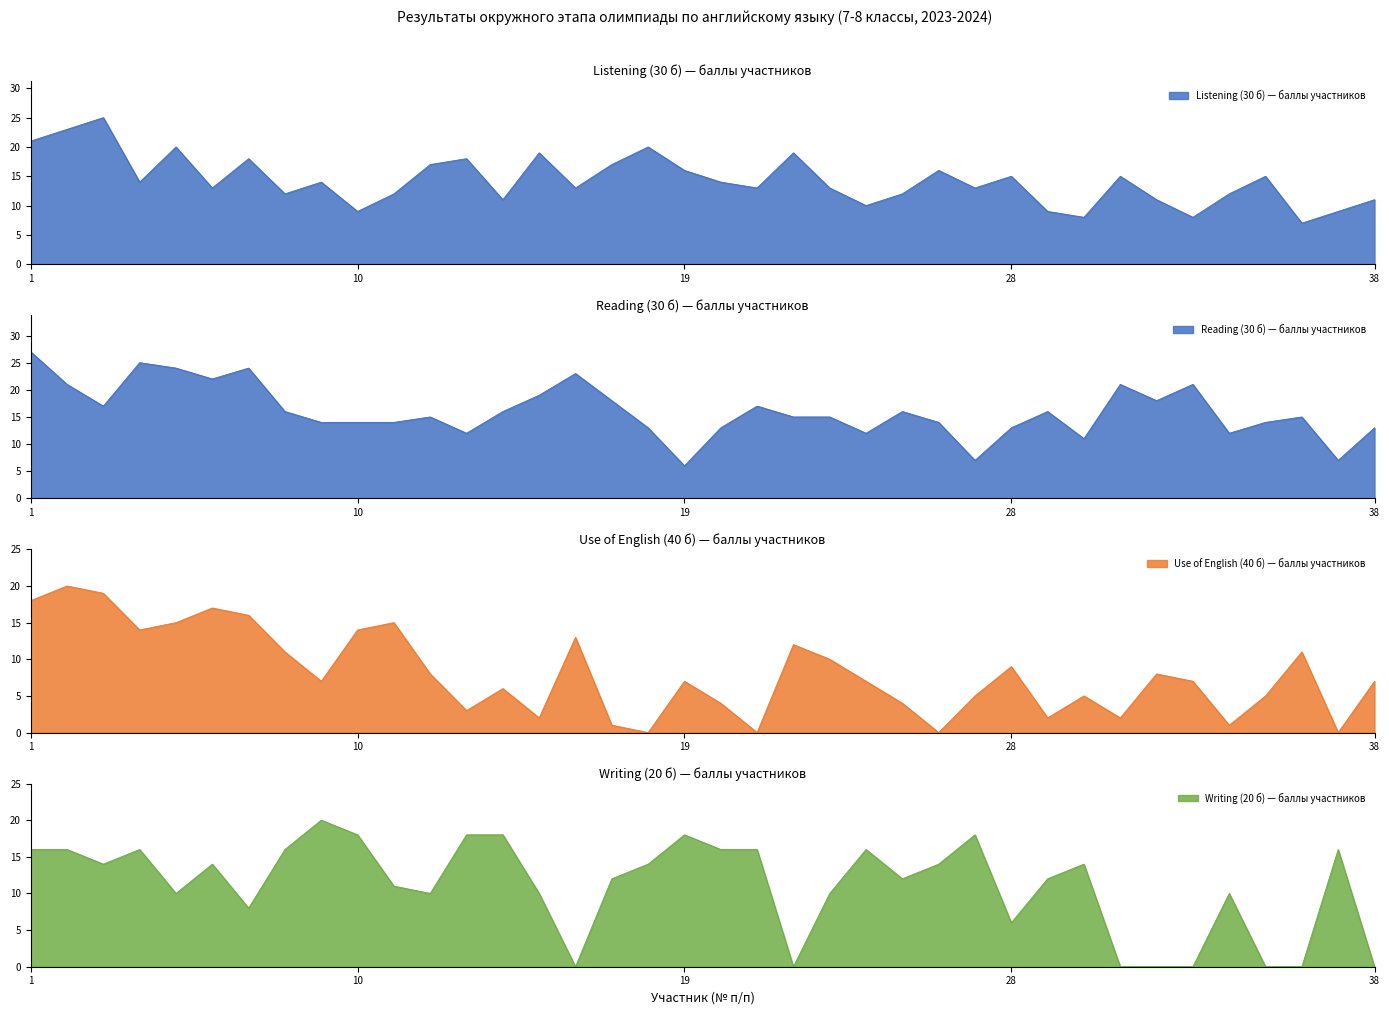

What are all the series names shown in the legend?

Listening (30 б), Reading (30 б), Use of English (40 б), Writing (20 б)